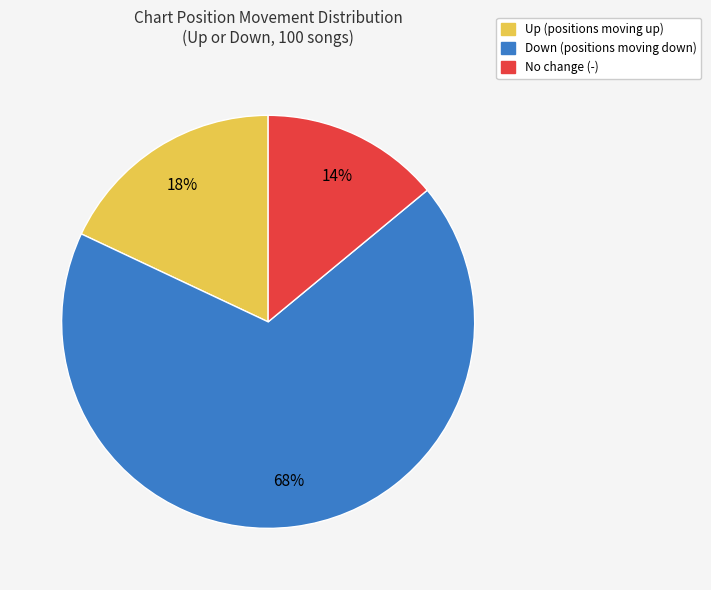

To the nearest percent, what is the average slice percentage?

33%